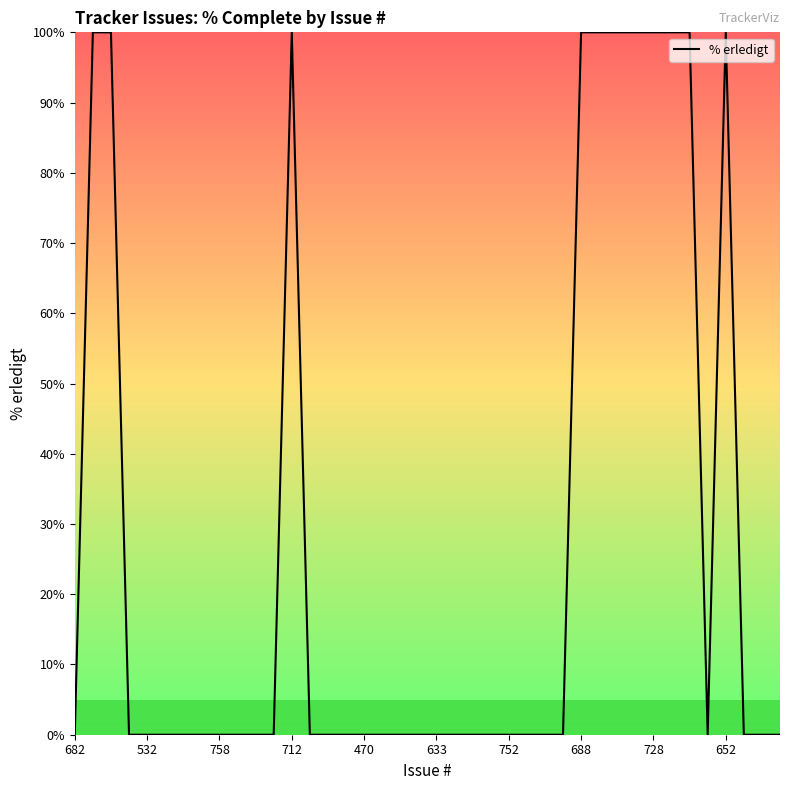

What is the greatest value displayed?

100